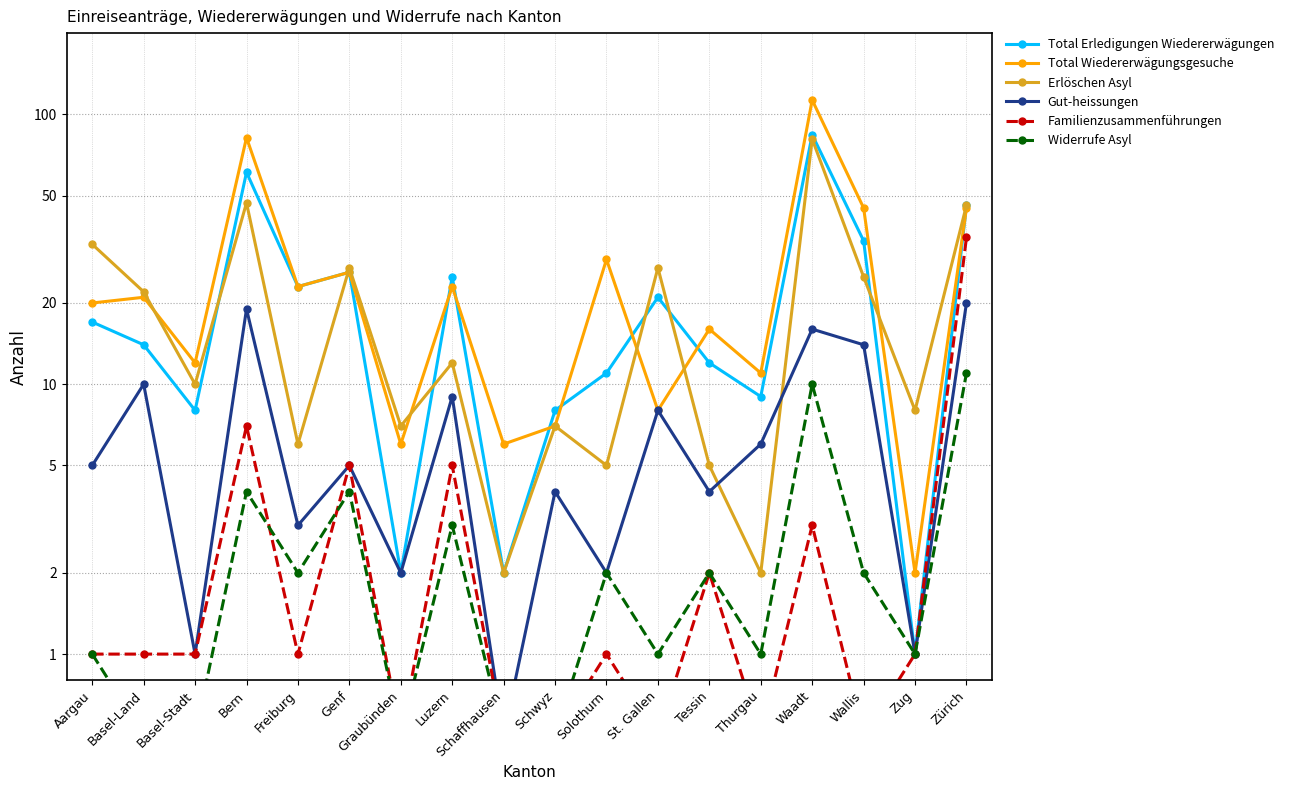

Which has a higher value, Thurgau or Basel-Stadt?

Thurgau